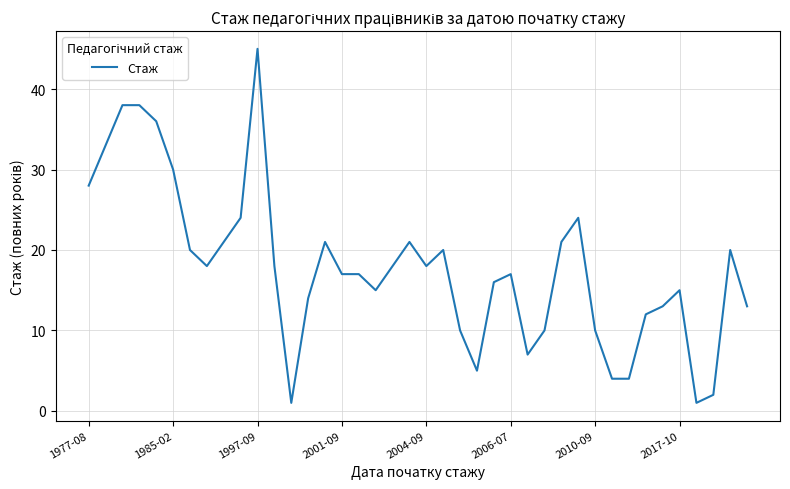

What is the greatest value displayed?

45